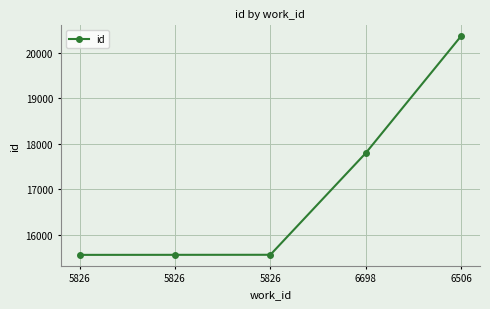

How many lines are shown in the chart?

1